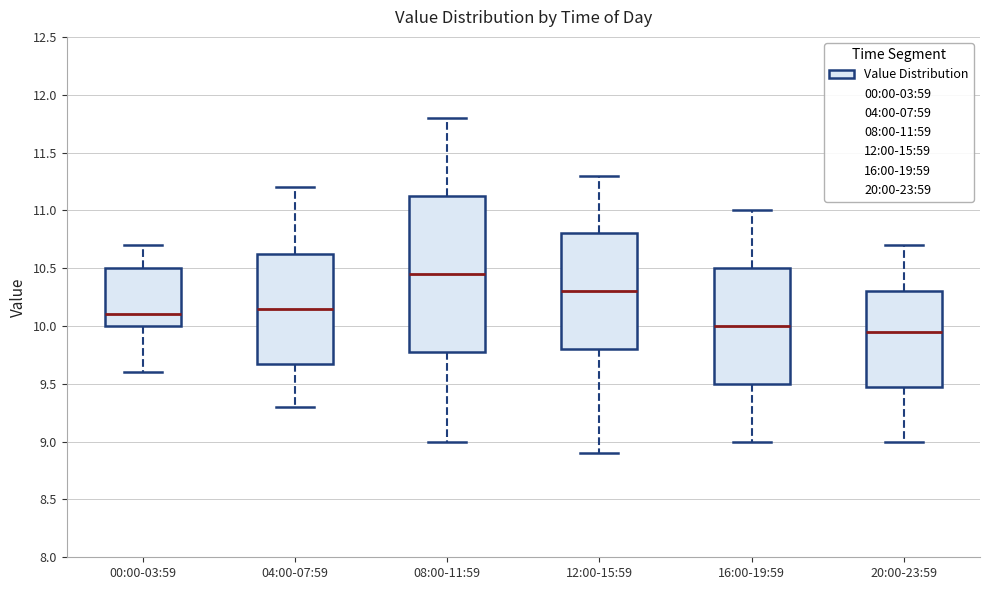

Reading left to right, read every box against the y-axis: the position of its median line, the range the box covers, and the ends of its whiskers. The values are not printed on the chart, so give them approximately, as read against the axis.

00:00-03:59: median 10.10, box 10.00 to 10.50, whiskers 9.60 to 10.70
04:00-07:59: median 10.15, box 9.70 to 10.65, whiskers 9.30 to 11.20
08:00-11:59: median 10.45, box 9.80 to 11.15, whiskers 9.00 to 11.80
12:00-15:59: median 10.30, box 9.80 to 10.80, whiskers 8.90 to 11.30
16:00-19:59: median 10.00, box 9.50 to 10.50, whiskers 9.00 to 11.00
20:00-23:59: median 9.95, box 9.50 to 10.30, whiskers 9.00 to 10.70